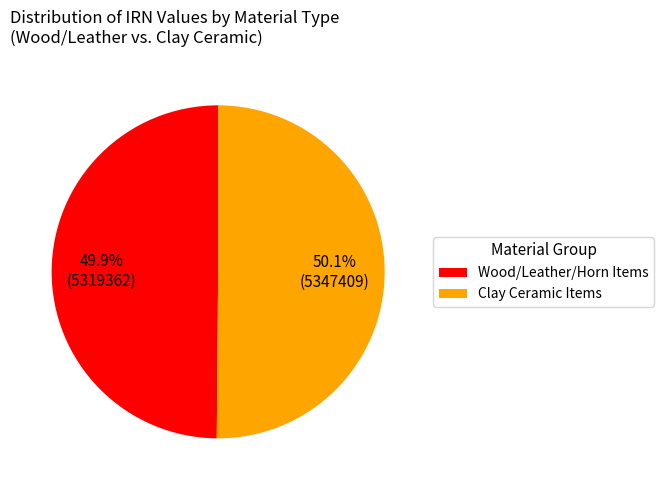

What percentage is NOT represented by Wood/Leather/Horn Items?

50.1%